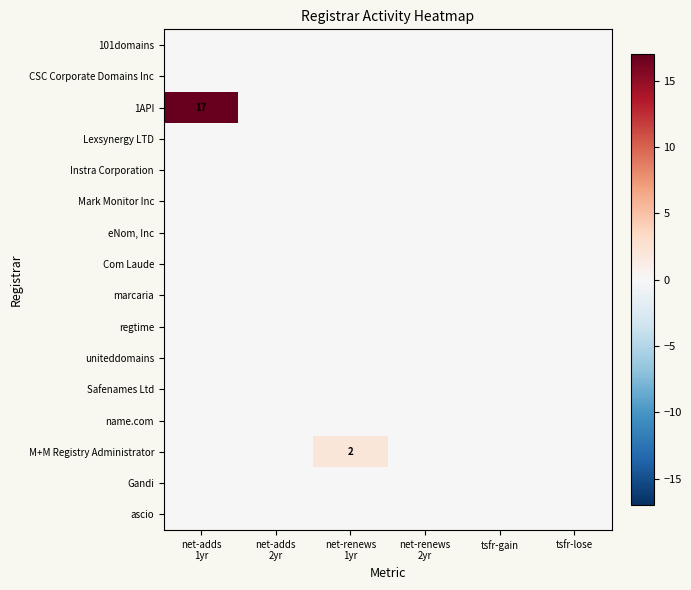

Where is 1API nearest to the value 8?

net-adds 2yr